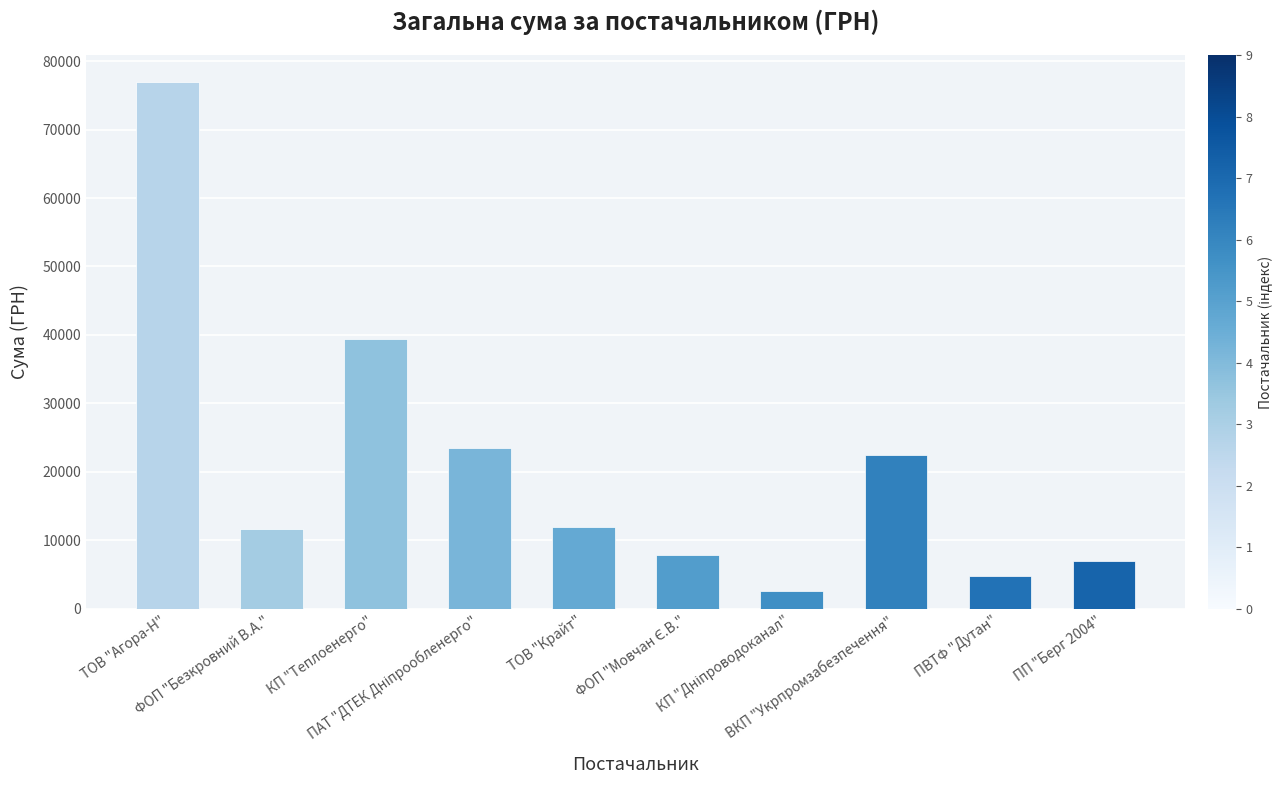

What is the value of the 2nd bar from the left?

11580.5